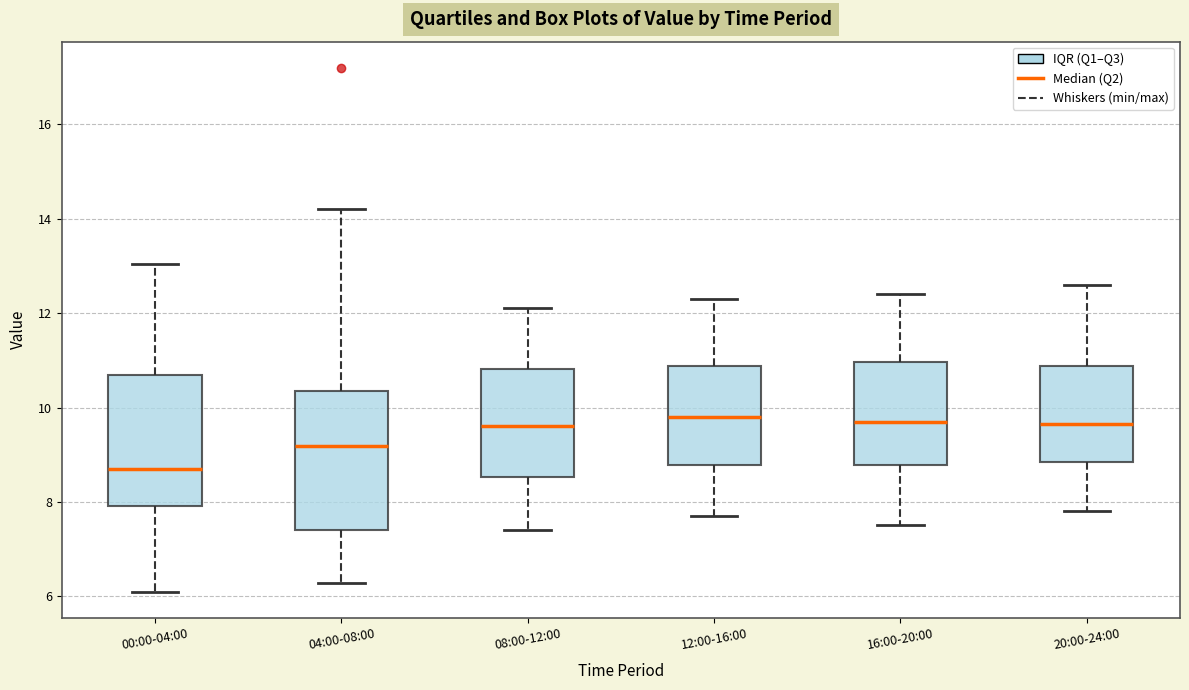

Reading left to right, read every box against the y-axis: the position of its median line, the range the box covers, and the ends of its whiskers. The values are not printed on the chart, so give them approximately, as read against the axis.

00:00-04:00: median 8.6, box 8.0 to 10.6, whiskers 6.2 to 13.0
04:00-08:00: median 9.2, box 7.4 to 10.4, whiskers 6.2 to 14.2
08:00-12:00: median 9.6, box 8.6 to 10.8, whiskers 7.4 to 12.2
12:00-16:00: median 9.8, box 8.8 to 10.8, whiskers 7.8 to 12.4
16:00-20:00: median 9.8, box 8.8 to 11.0, whiskers 7.6 to 12.4
20:00-24:00: median 9.6, box 8.8 to 10.8, whiskers 7.8 to 12.6